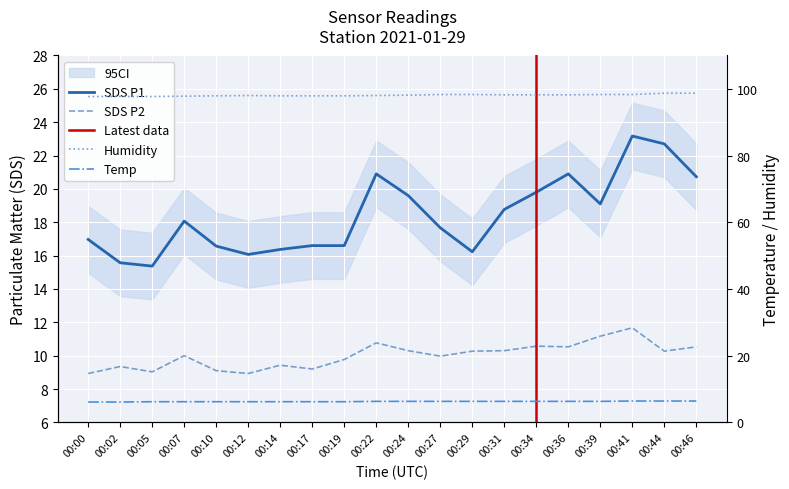

The SDS_P1 series shows 6.1 at 00:29. True or false?

False